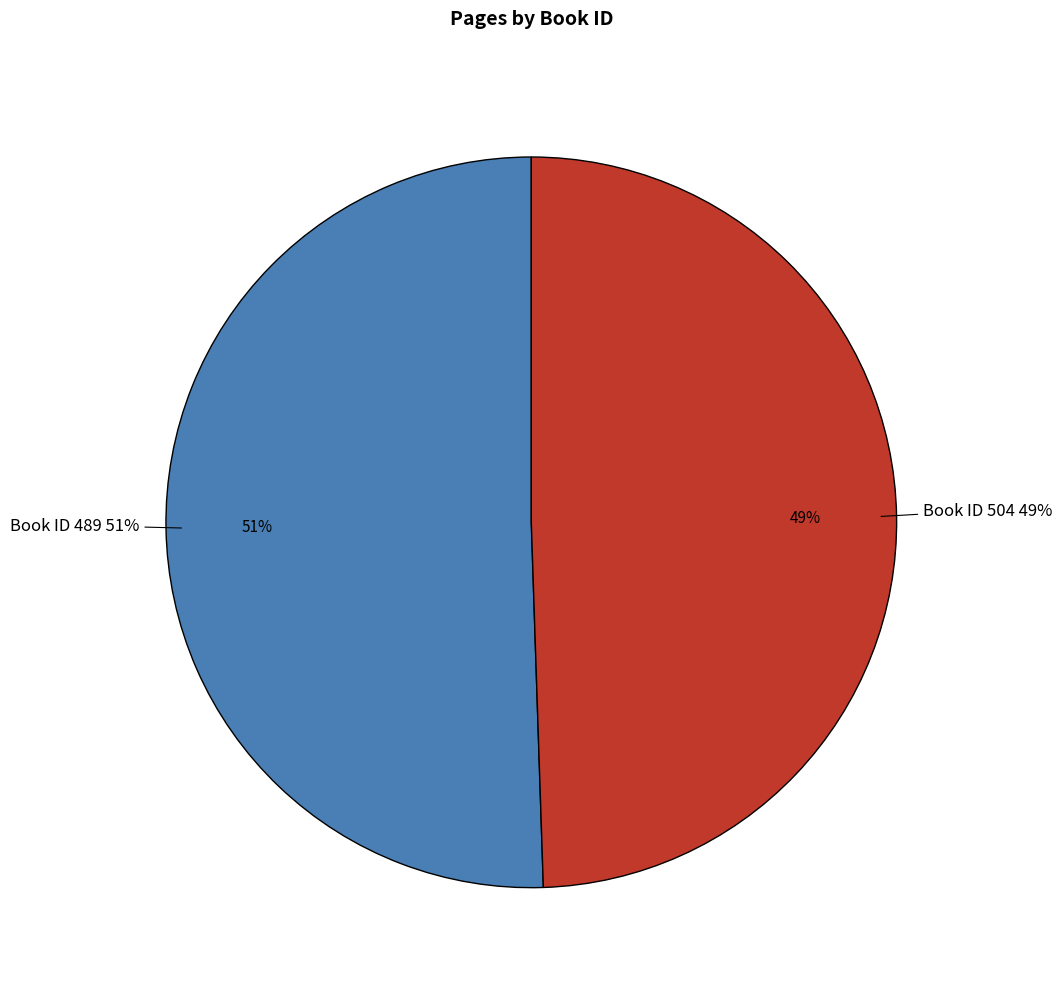

Rank the categories by value from lowest to highest.

504, 489